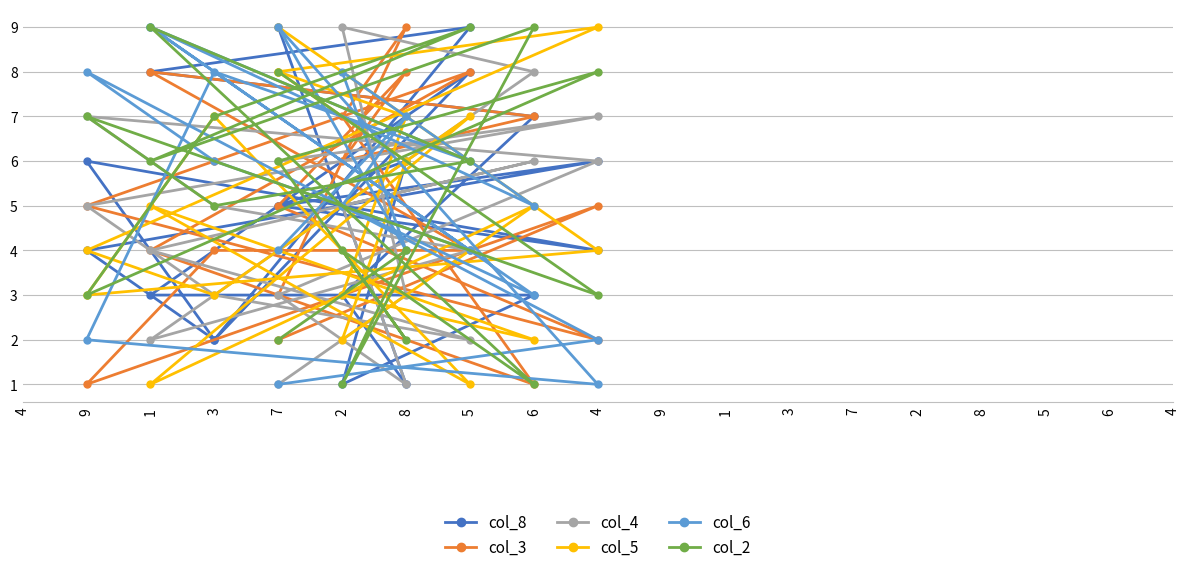

What is the label of the 17th point from the left?

2